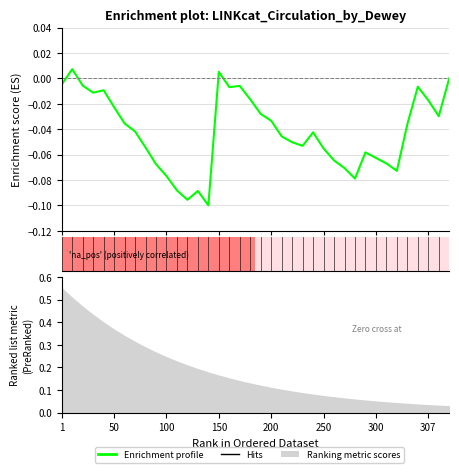

Reading right to left, list all the values displayed in this chart.

-0.0	-0.0	-0.0	-0.0	-0.0	-0.1	-0.1	-0.1	-0.1	-0.1	-0.1	-0.1	-0.1	-0.0	-0.1	-0.1	-0.0	-0.0	-0.0	-0.0	-0.0	-0.0	0.0	-0.1	-0.1	-0.1	-0.1	-0.1	-0.1	-0.1	-0.0	-0.0	-0.0	-0.0	-0.0	-0.0	0.0	-0.0